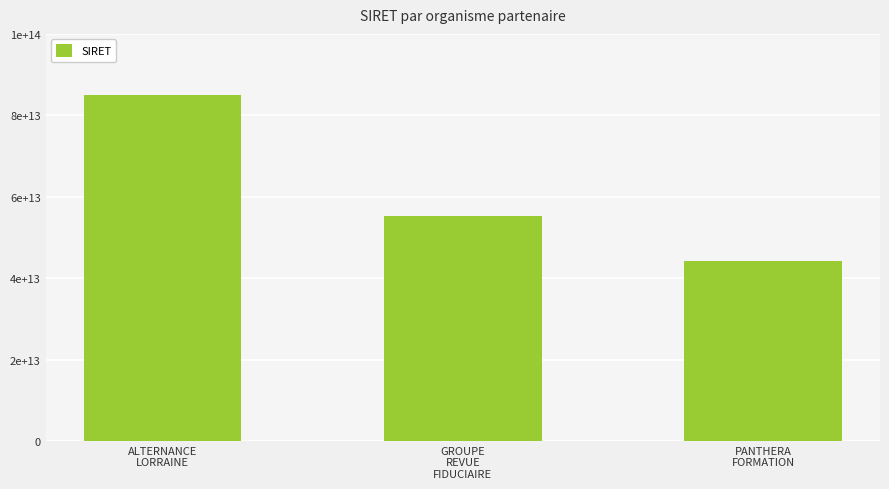

Reading right to left, list all the values displayed in this chart.

PANTHERA
FORMATION=44221809500028	GROUPE
REVUE
FIDUCIAIRE=55207230800067	ALTERNANCE
LORRAINE=85027717900030